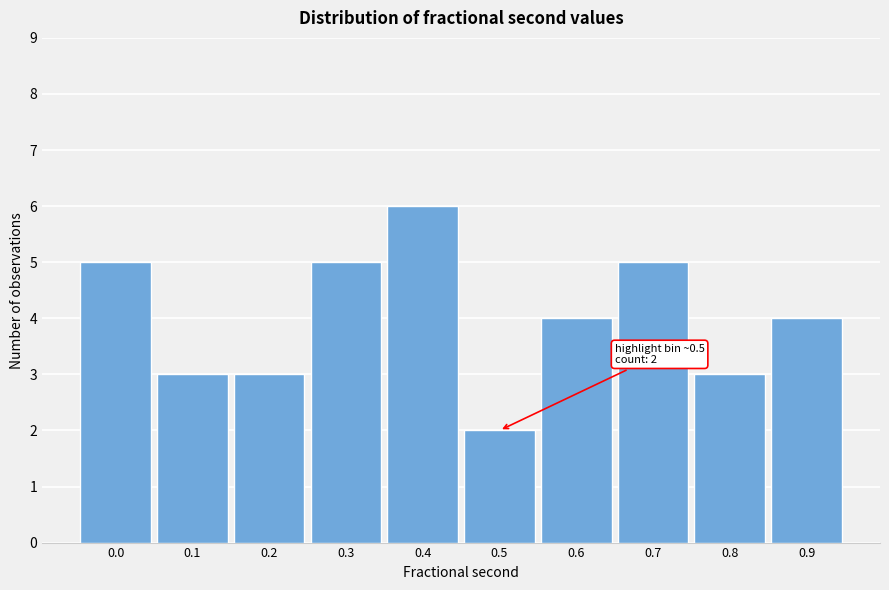

Reading left to right, what are all the values shown in this chart?

0.0=5	0.1=3	0.2=3	0.3=5	0.4=6	0.5=2	0.6=4	0.7=5	0.8=3	0.9=4